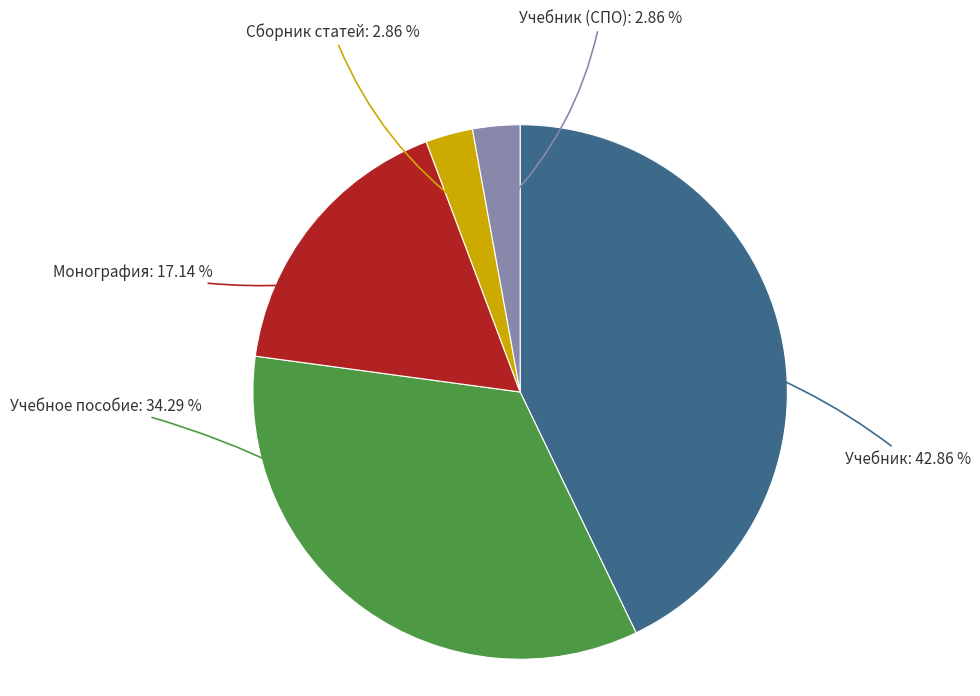

Does any single category account for the majority?

No